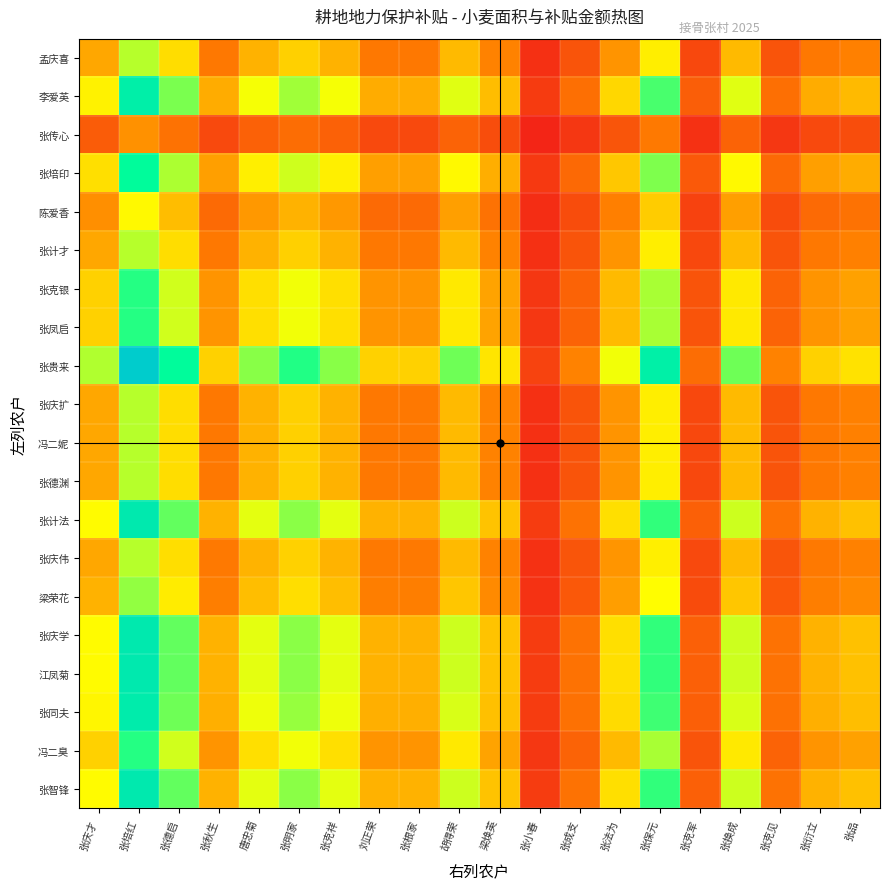

Which label corresponds to the largest value in the chart?

张培红